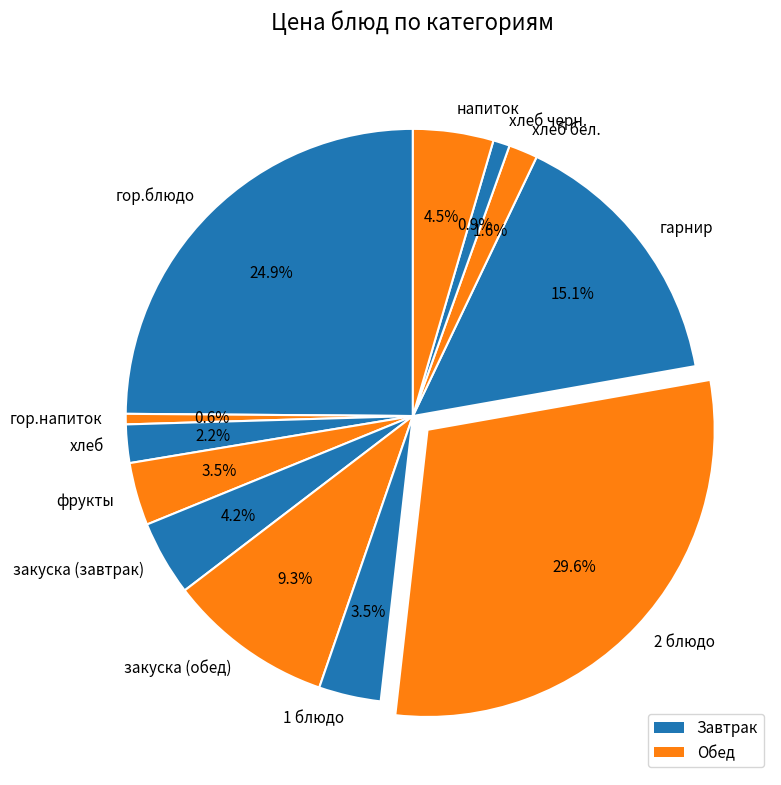

Which category has the biggest portion of the pie?

2 блюдо